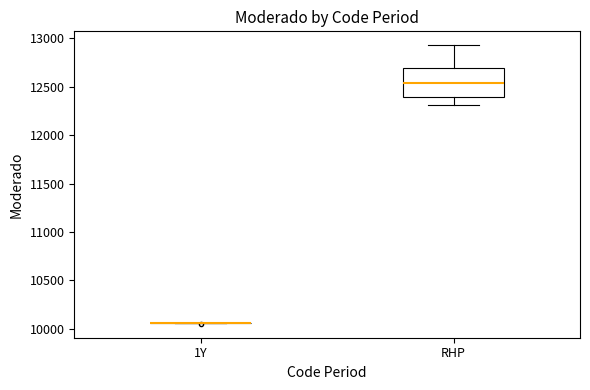

Reading left to right, transcribe this box plot: for each box, give where its median line is, the range the box spans, and where its two whiskers end, as read against the y-axis. The values are not printed on the chart, so give them approximately, as read against the axis.

1Y: box collapsed to a line at 10050, whiskers 10050 to 10050
RHP: median 12550, box 12400 to 12700, whiskers 12300 to 12950